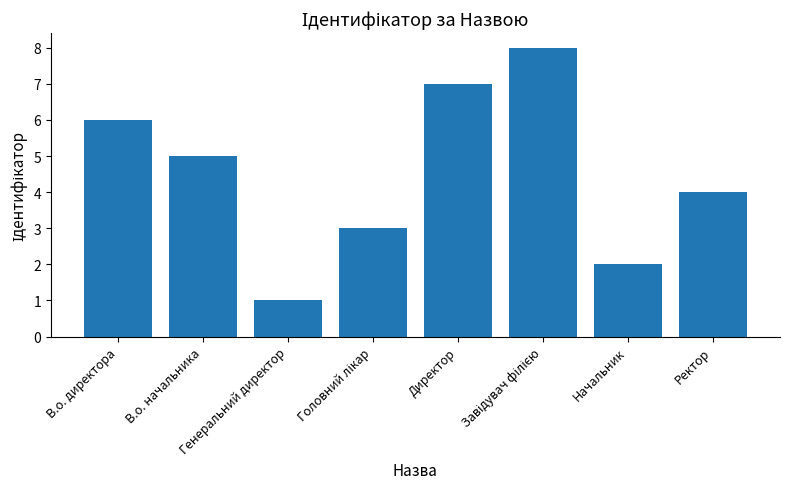

How many values are between 3 and 7?

5